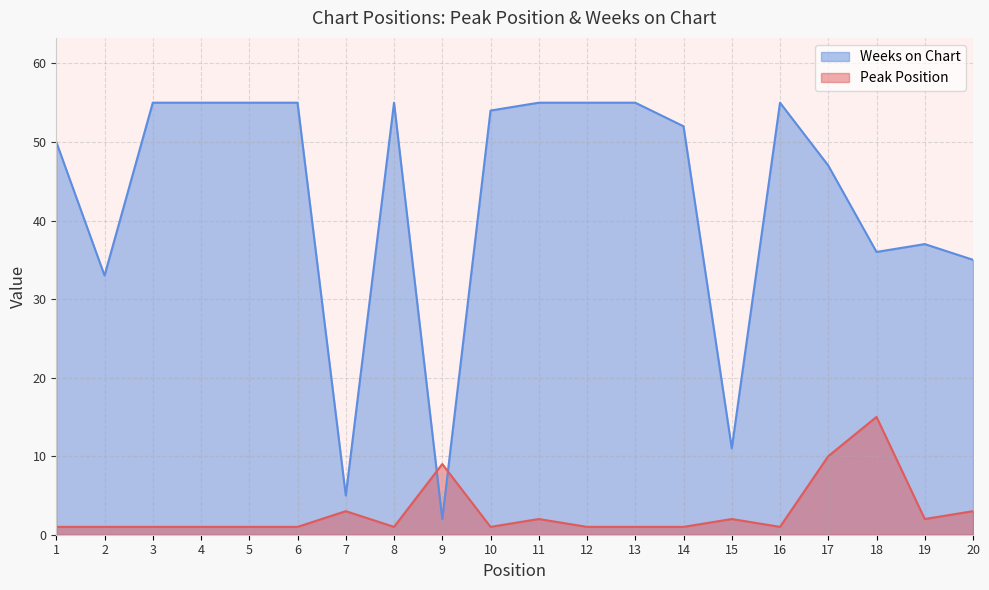

What is the lowest value of the Weeks on Chart series?

2